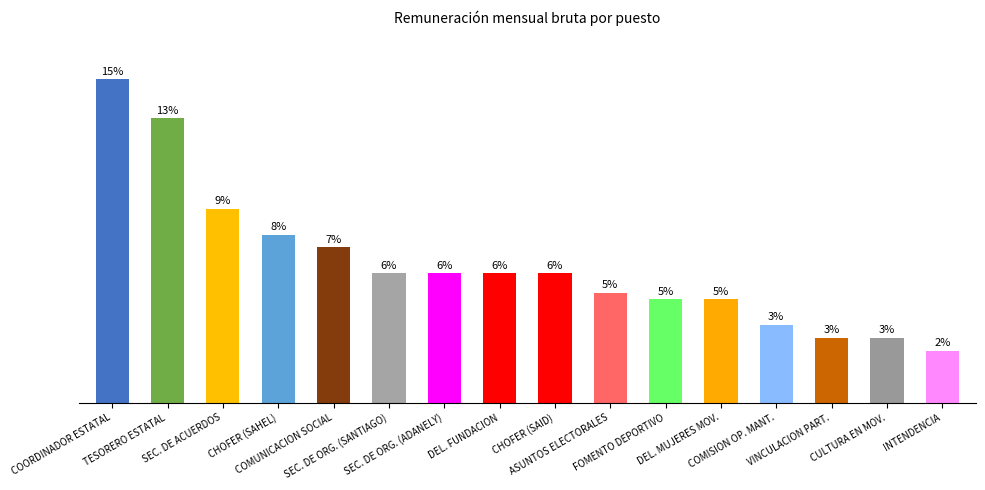

What is the difference between the values at CHOFER (SAHEL) and VINCULACION PART.?

8000